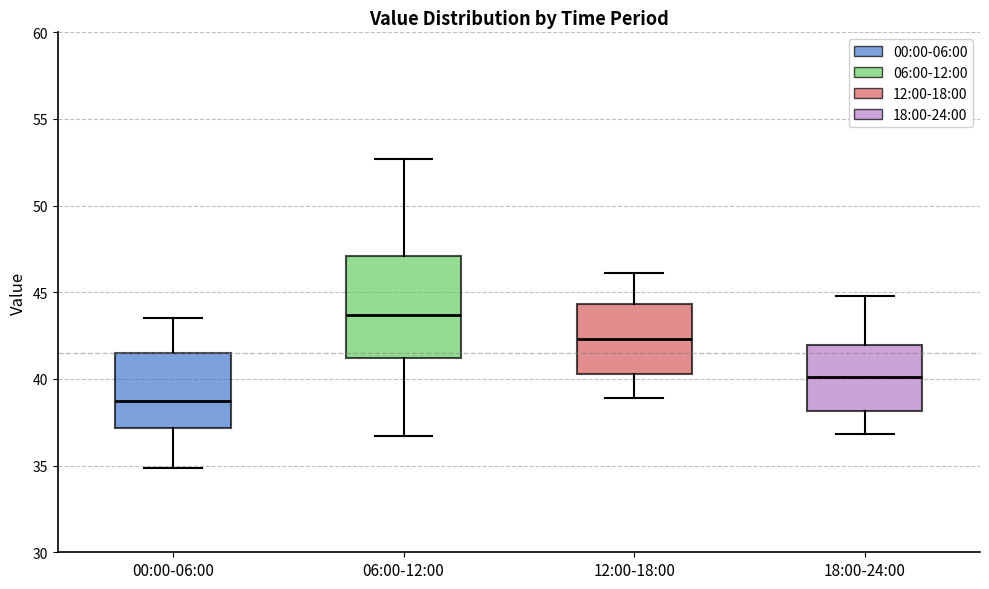

Which box has the highest median line?

06:00-12:00